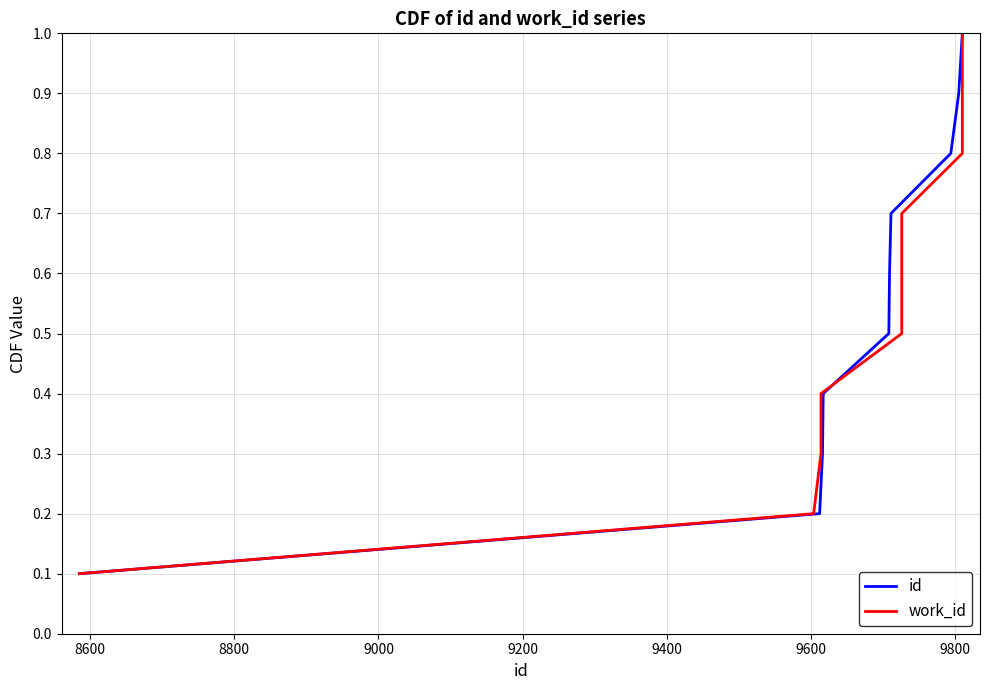

Reading right to left, extract all data points from this chart.

id: 1.0	0.9	0.8	0.7	0.6	0.5	0.4	0.3	0.2	0.1
work_id: 1.0	0.9	0.8	0.7	0.6	0.5	0.4	0.3	0.2	0.1